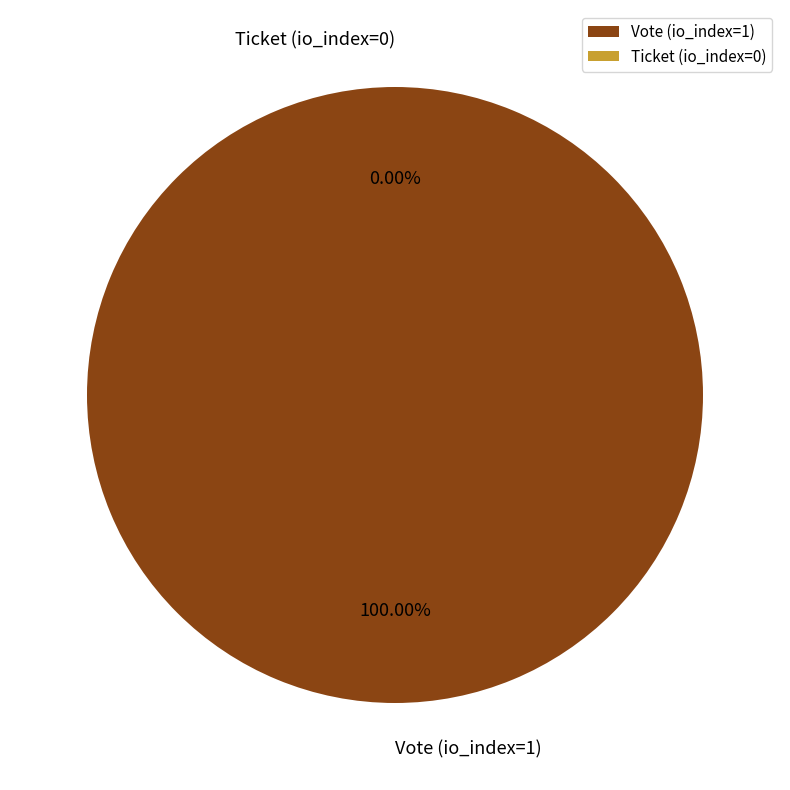

To the nearest percent, what is the combined percentage of Vote (io_index=1) and Ticket (io_index=0)?

100%